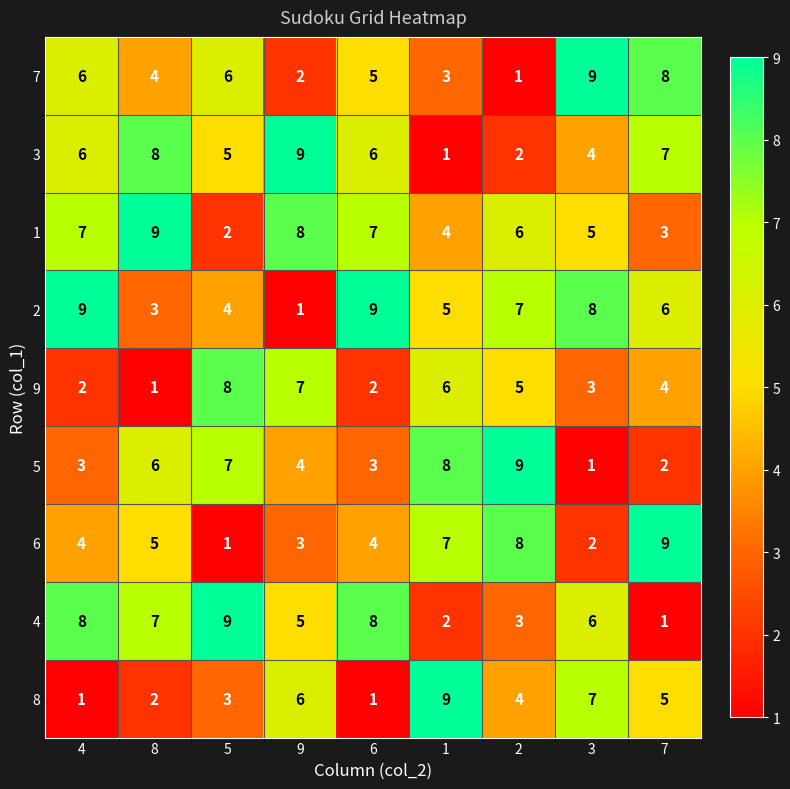

Which series changed the most between 3 and 7?

6